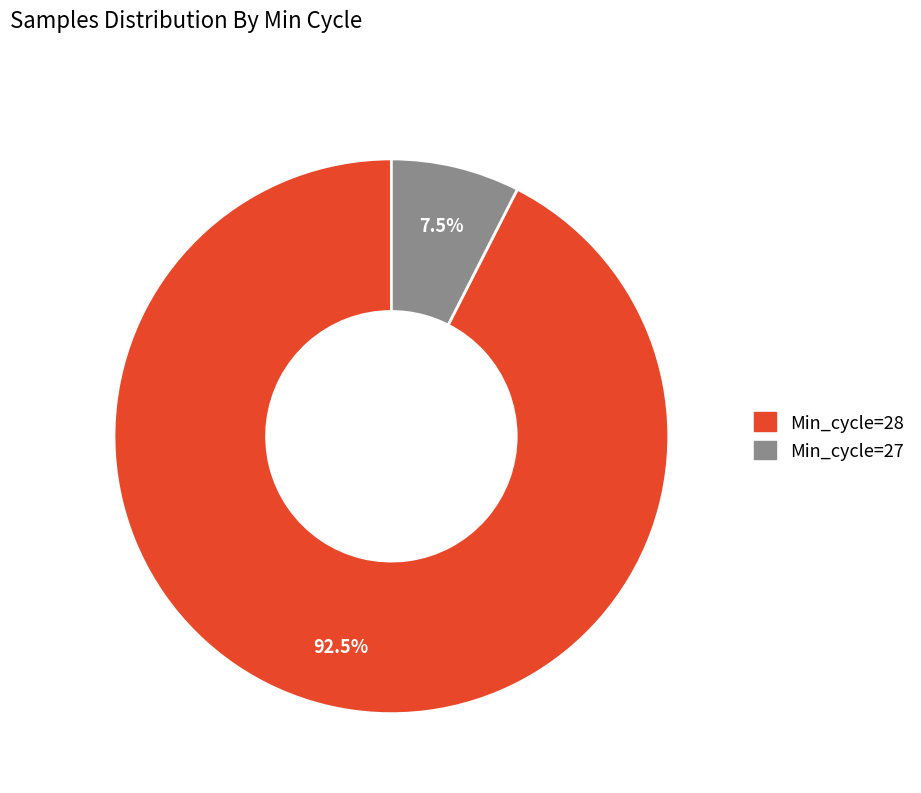

How many slices are in this pie chart?

2